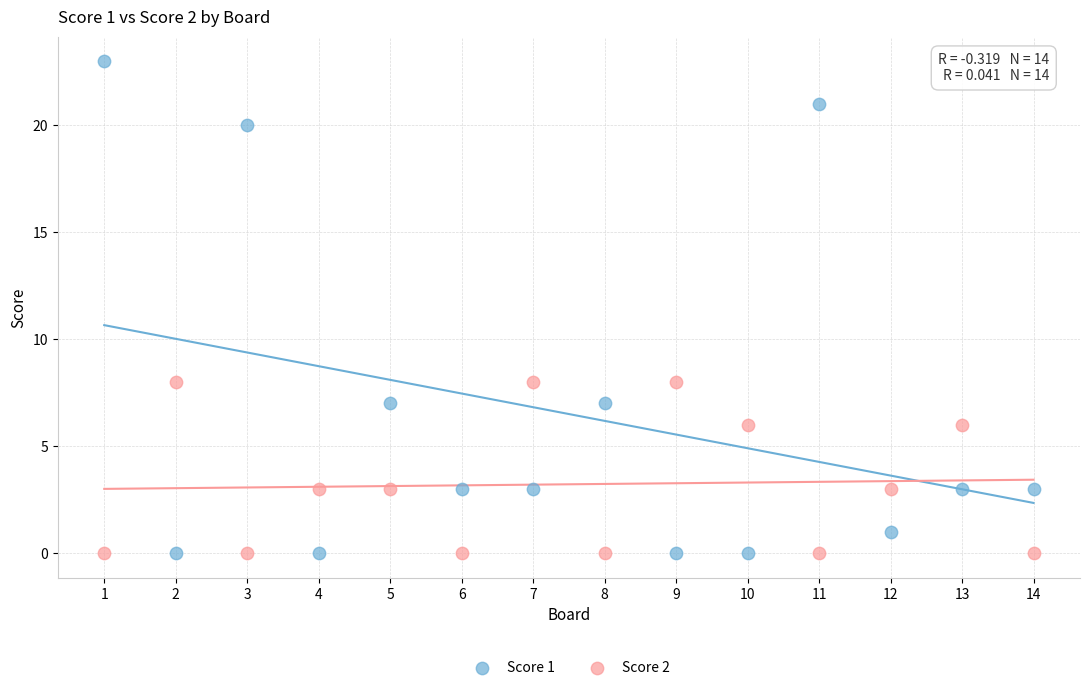

What is the X range (max minus min) for the scatter plot?

13